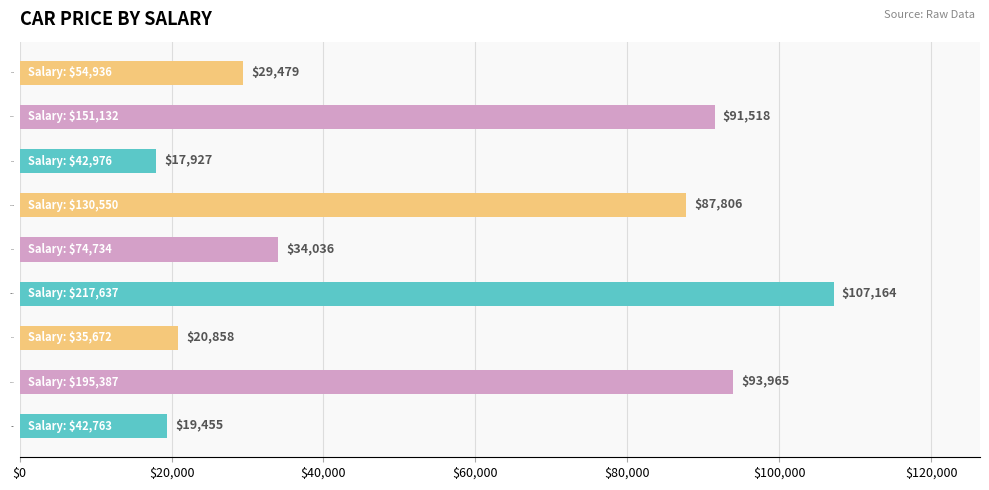

What is the average value?

55801